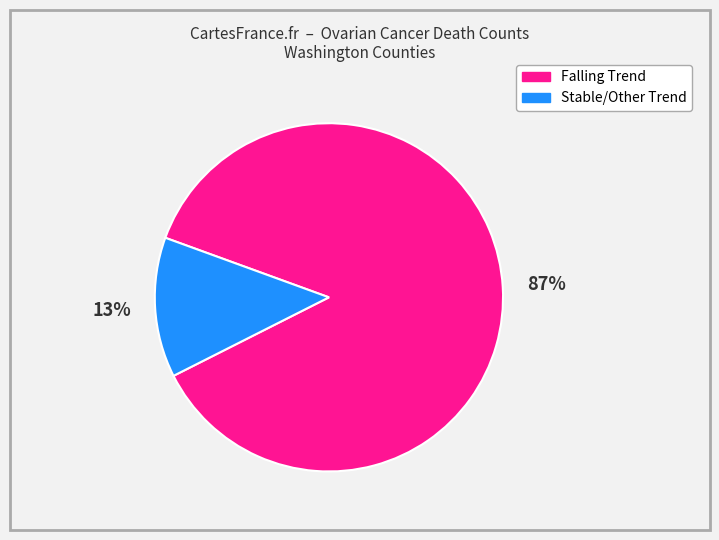

To the nearest percent, what is the average slice percentage?

50%